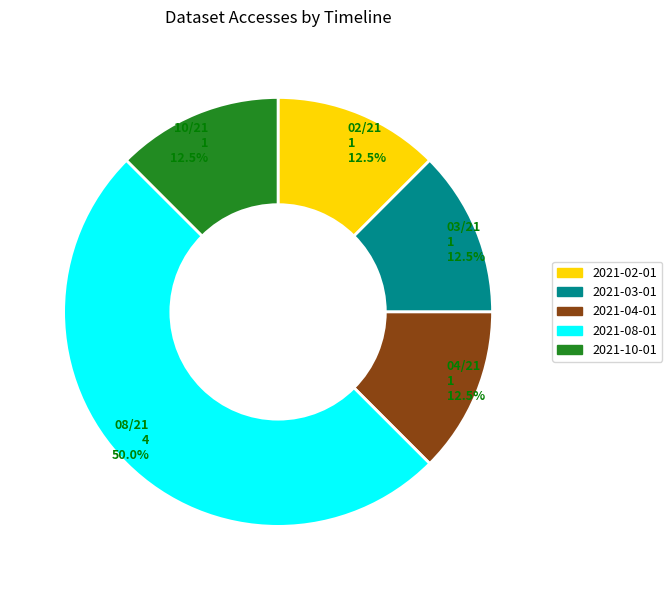

Does 2021-04-01 account for over 50% of the chart?

No